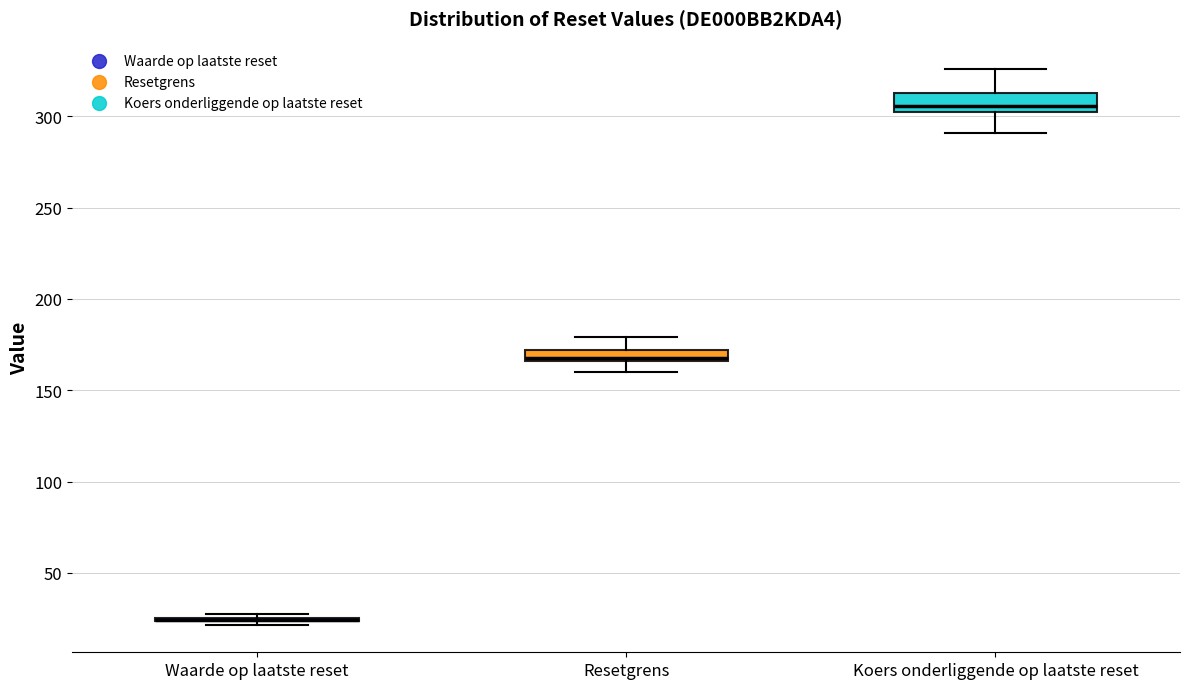

Where is the upper edge of the box for Resetgrens on the y-axis? The values are not printed on the chart, so give them approximately, as read against the axis.

170